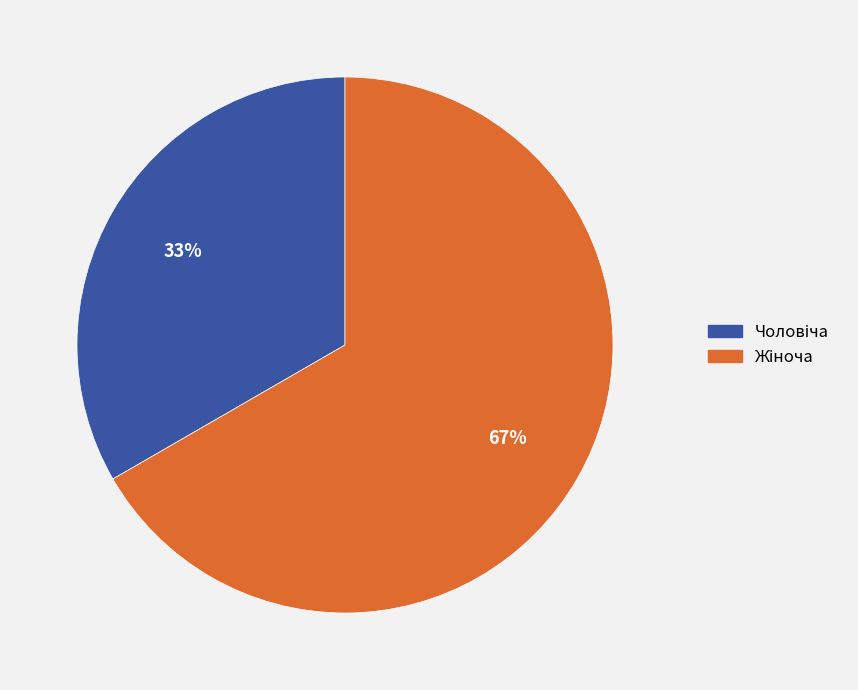

To the nearest percent, what is the average slice percentage?

50%